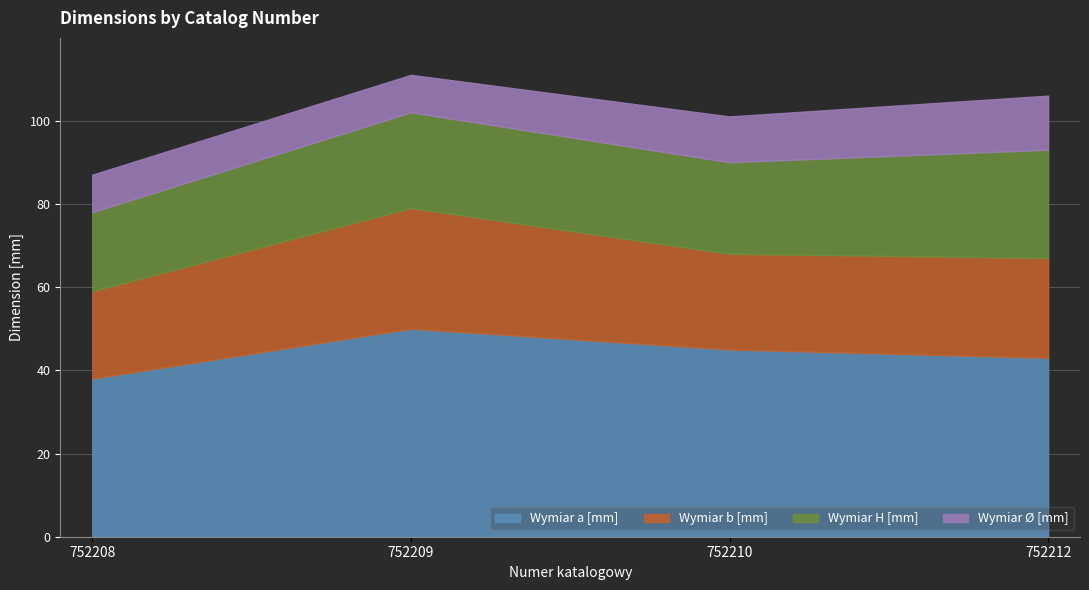

What is the approximate value of Wymiar b [mm] at 752210?

23